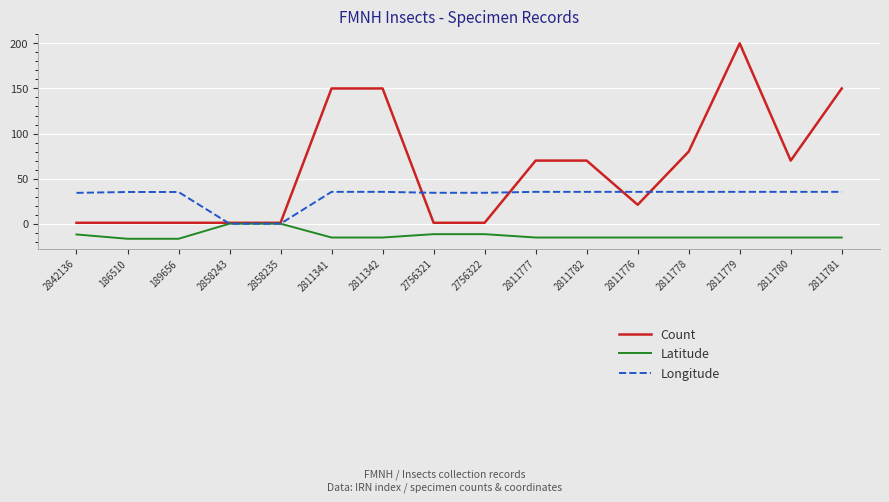

The value of Longitude at 2811777 is 35.3. True or false?

True